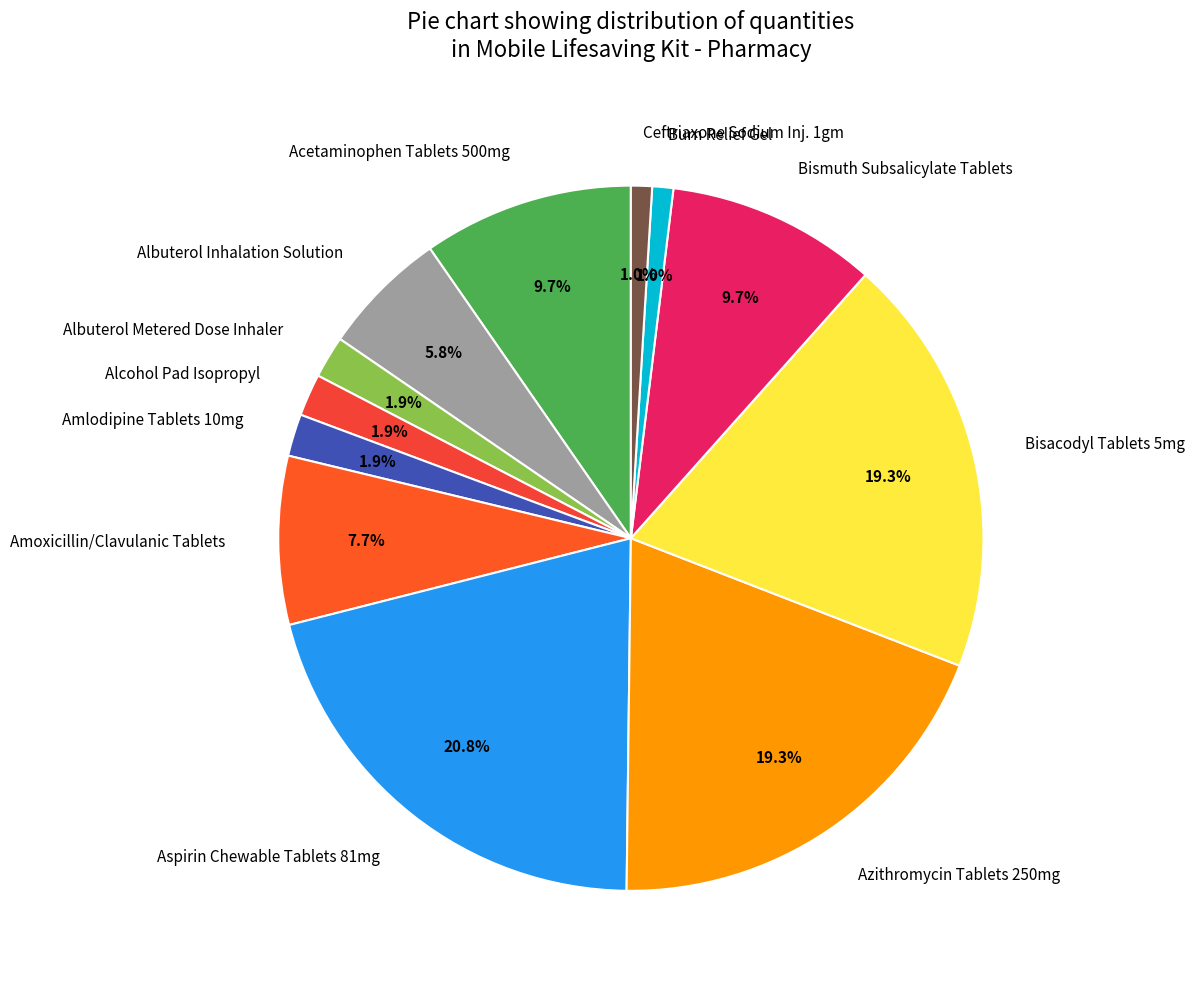

Which has a higher value, Amoxicillin/Clavulanic Tablets or Alcohol Pad Isopropyl?

Amoxicillin/Clavulanic Tablets